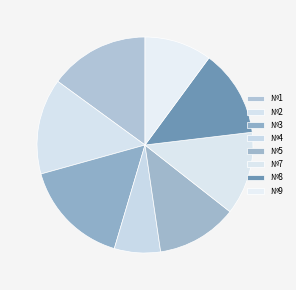

How many segments does this pie chart have?

8